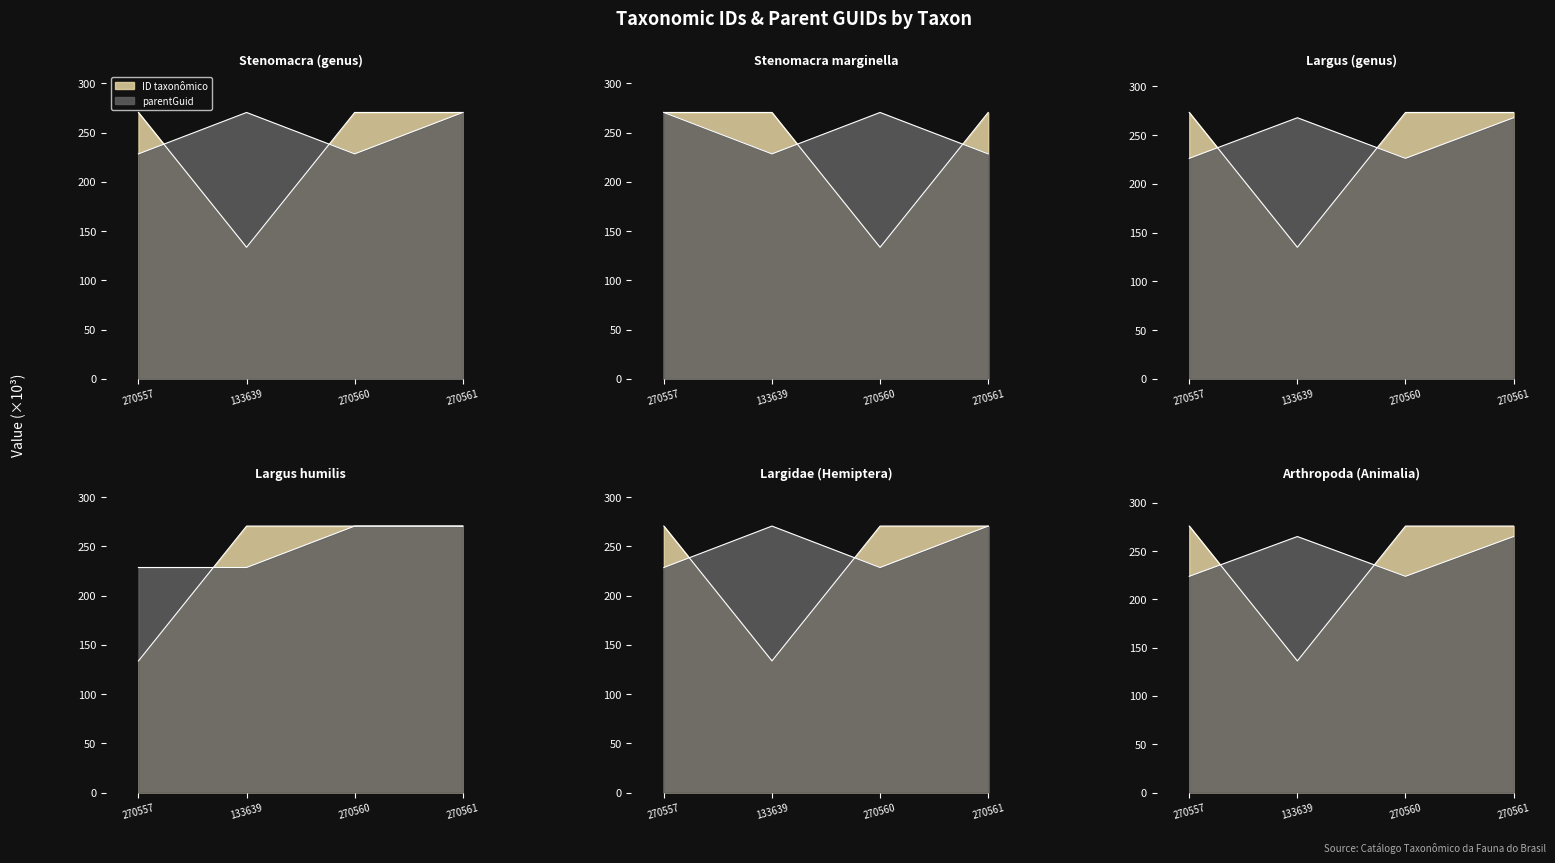

Is it true that parentGuid equals 270.6 at 270561?

True